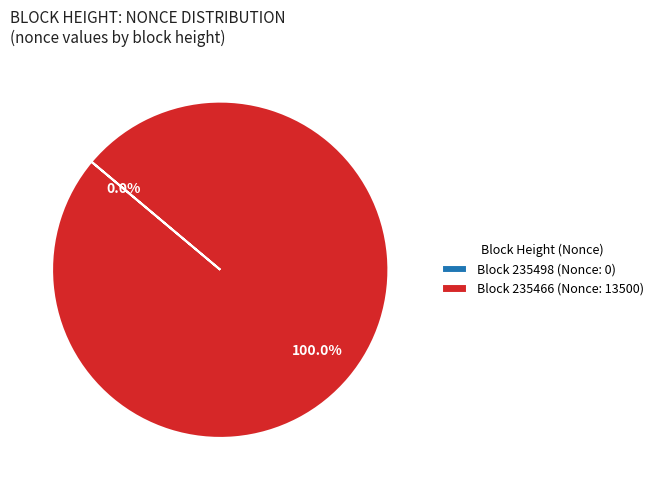

Is Block 235466 (Nonce: 13500) the majority of the pie?

Yes